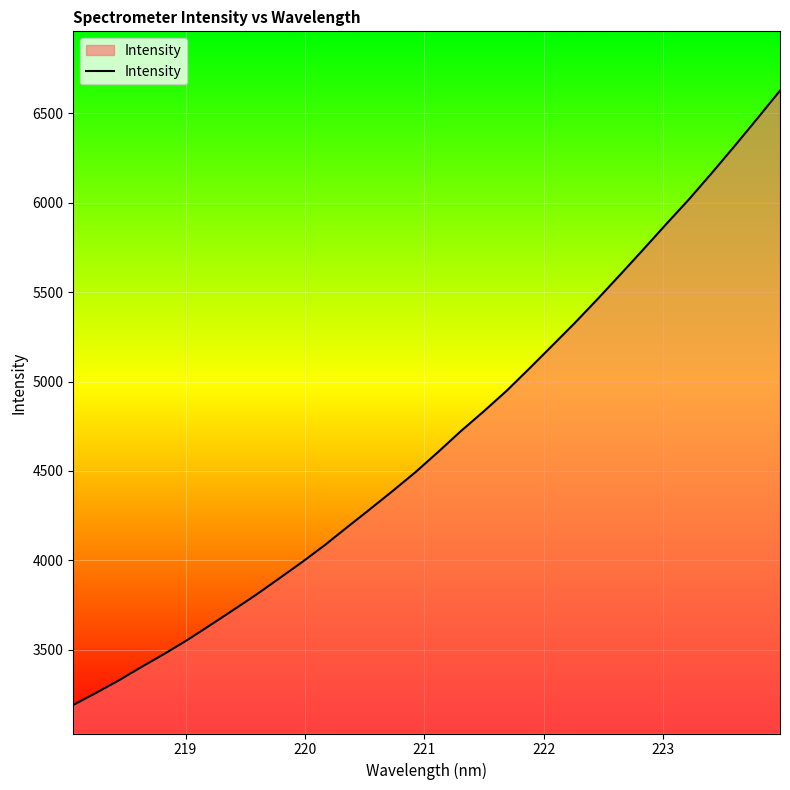

What is the smallest value displayed?

3191.9